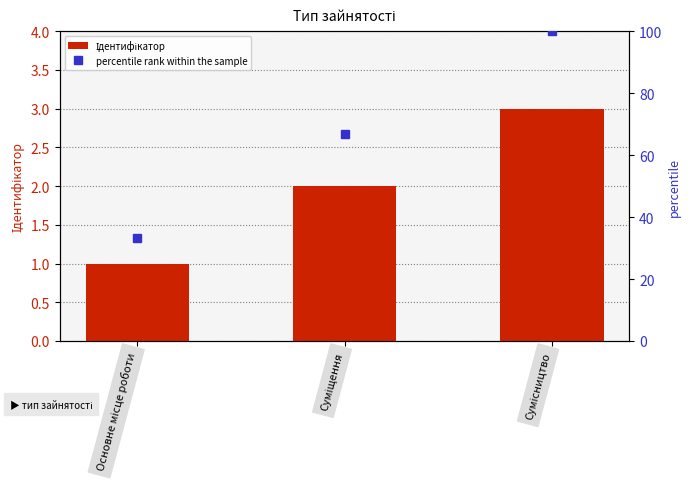

Rank the categories by percentile rank within the sample value from lowest to highest.

Основне місце роботи, Суміщення, Сумісництво